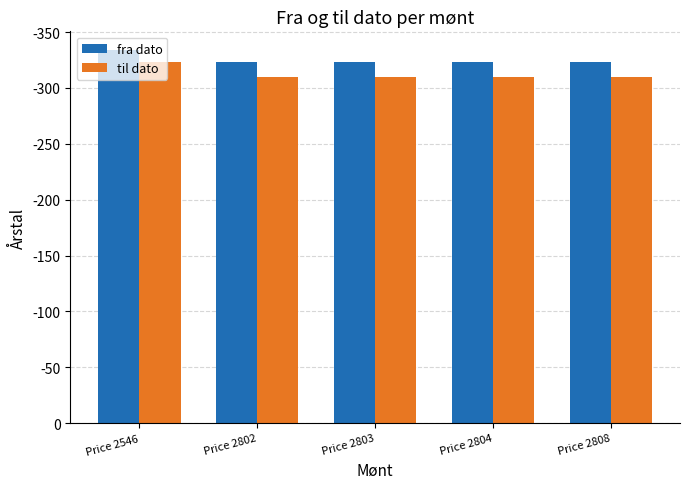

Which series changed the most between Price 2802 and Price 2803?

fra dato